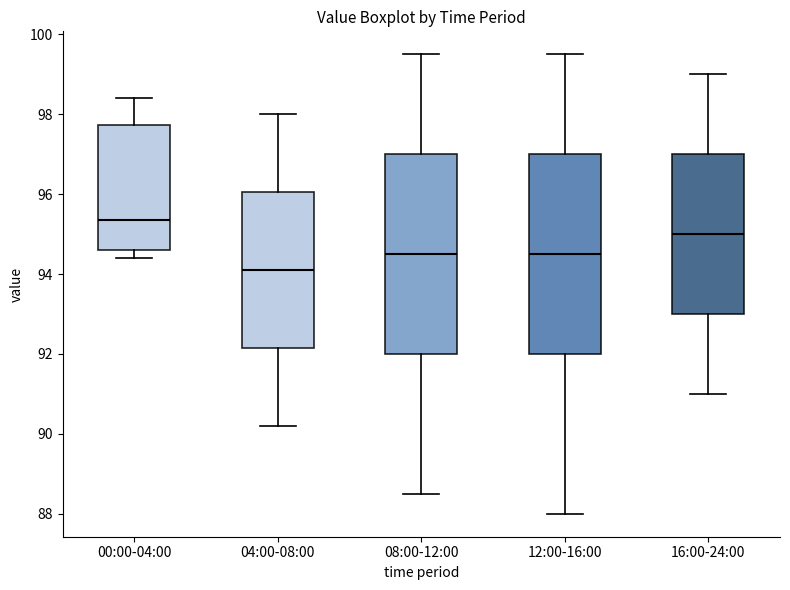

Where is the upper edge of the box for 00:00-04:00 on the y-axis? The values are not printed on the chart, so give them approximately, as read against the axis.

97.8